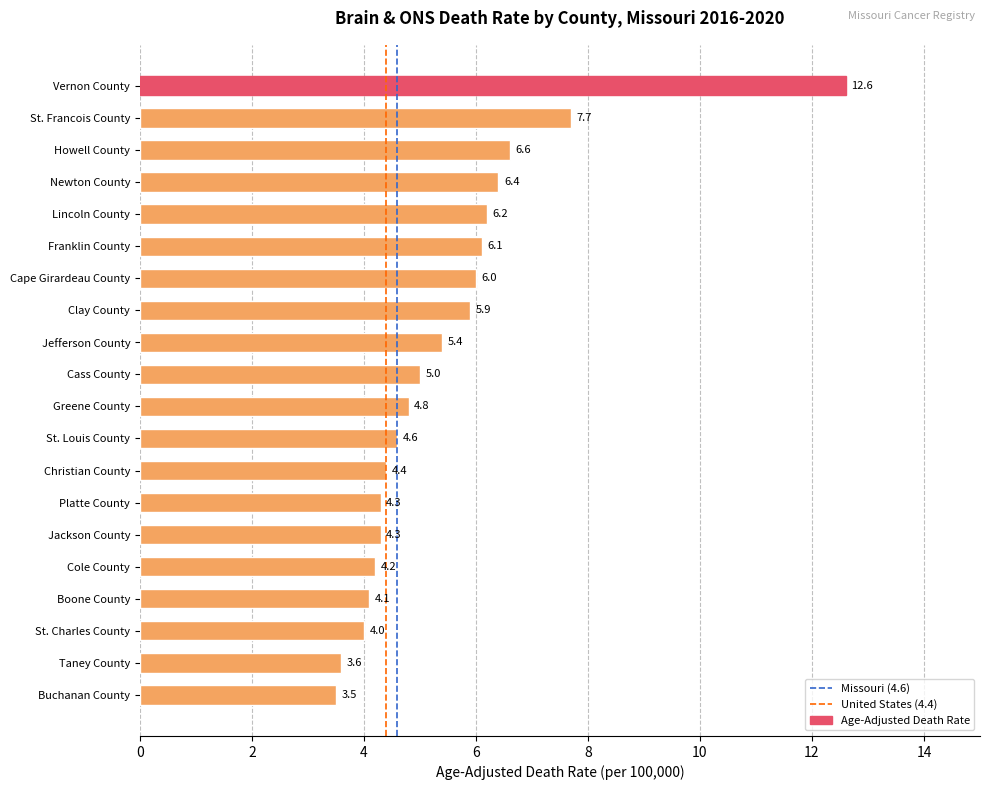

What is the difference between the values at Jackson County and Greene County?

0.5